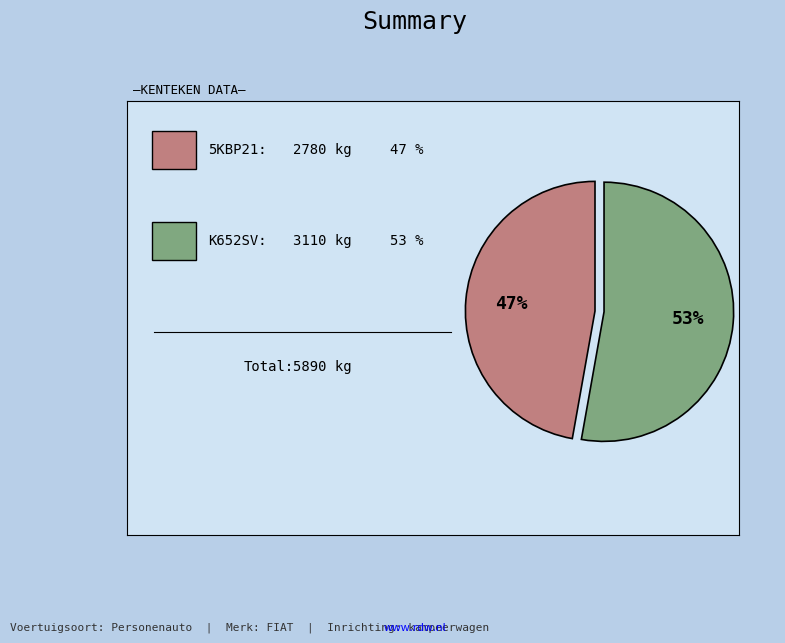

To the nearest percent, what is the average slice percentage?

50%